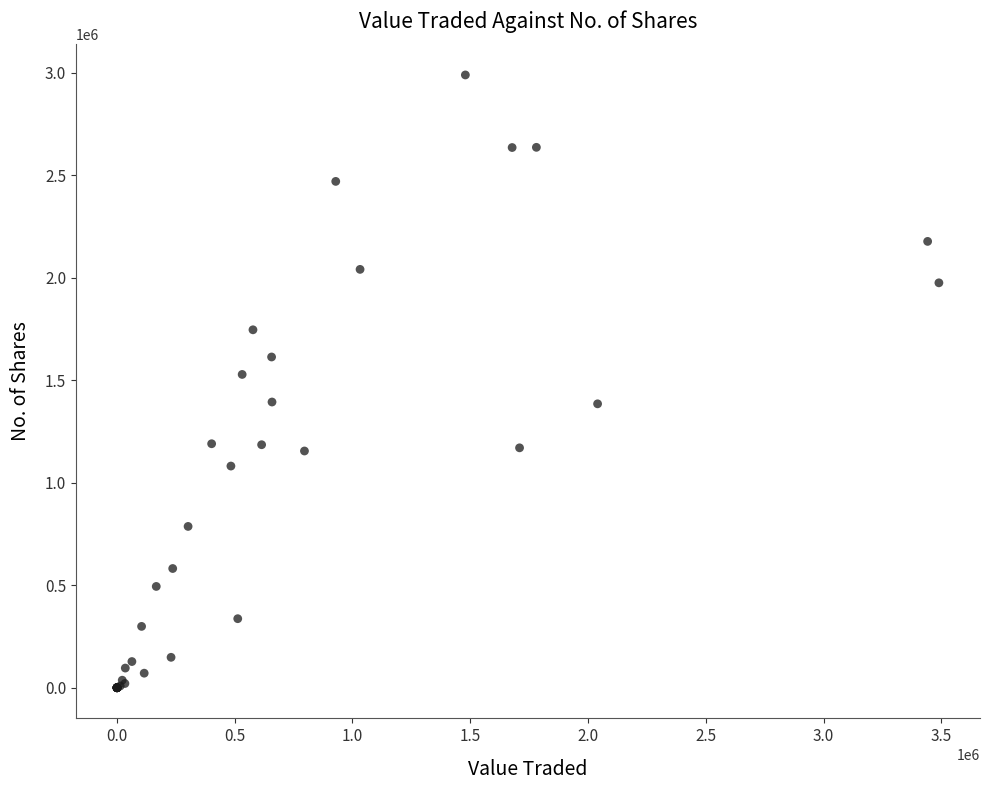

What Y value in the scatter plot is closest to 1494266?

1527976